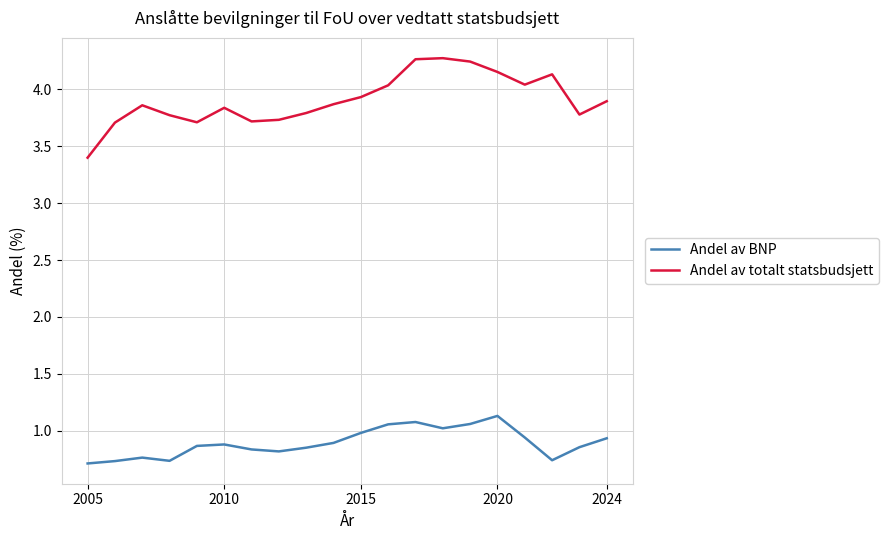

Rank the series by their average value, from highest to lowest.

Andel av totalt statsbudsjett, Andel av BNP